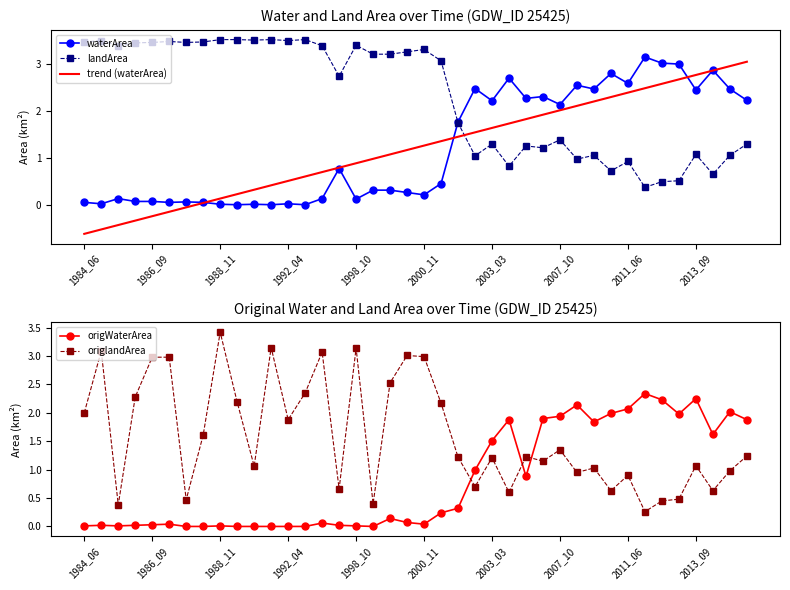

Rank the series by their maximum value, from highest to lowest.

landArea, origlandArea, waterArea, trend (waterArea), origWaterArea